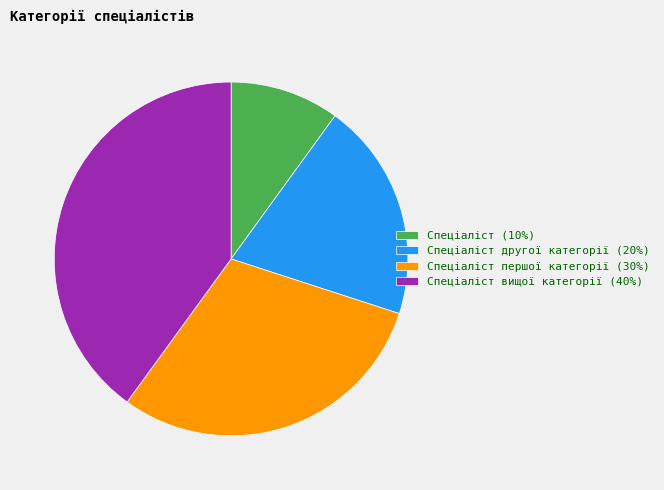

Approximately how many times larger is the value at Спеціаліст вищої категорії (40%) compared to Спеціаліст другої категорії (20%)?

2.0